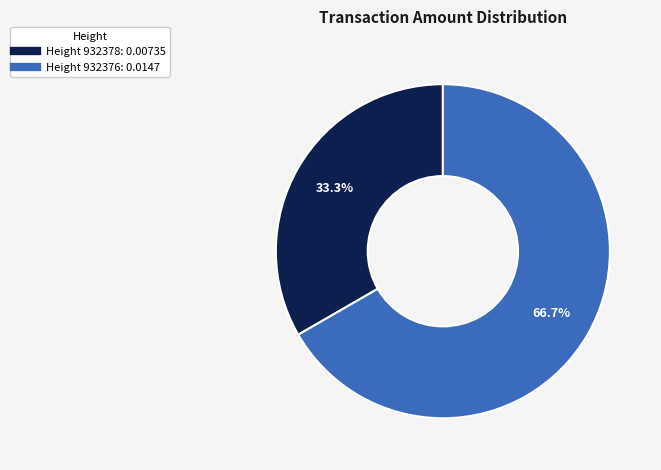

Is there any slice that represents more than half of the pie?

Yes